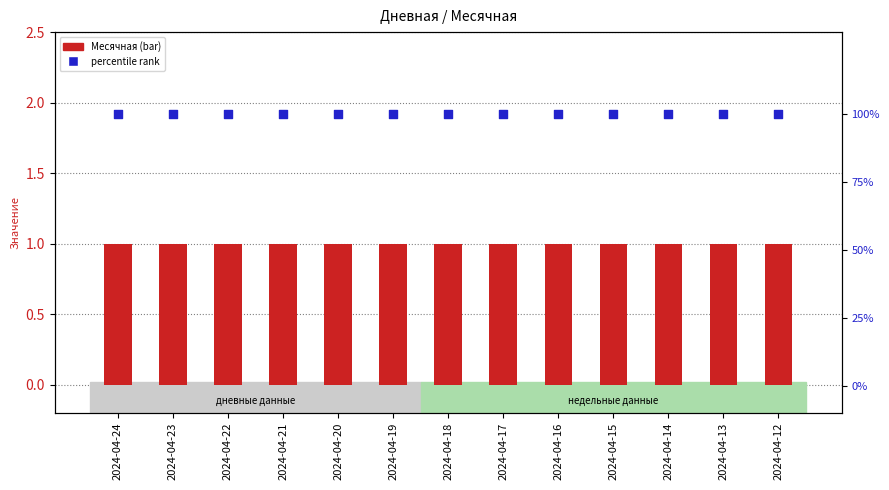

Which series contains the highest Y value?

percentile rank within the sample